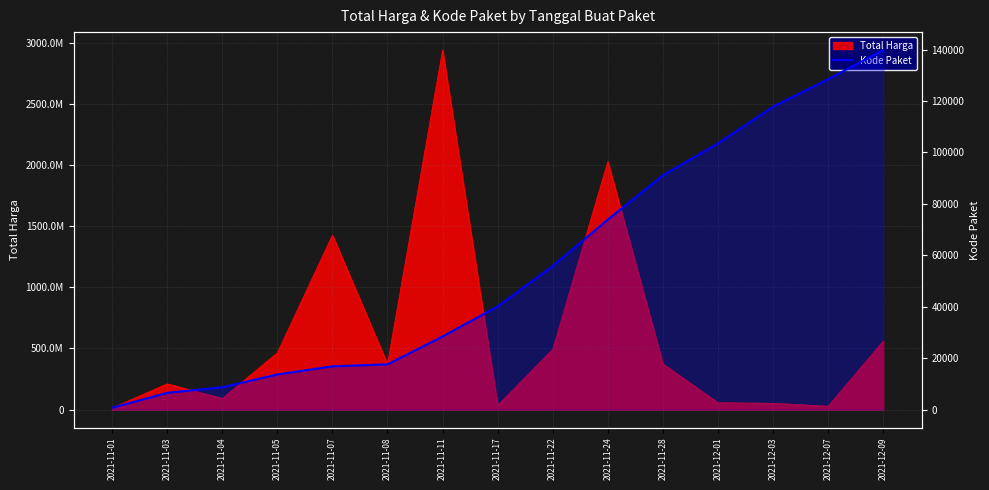

How many data points are less than 40112?

7